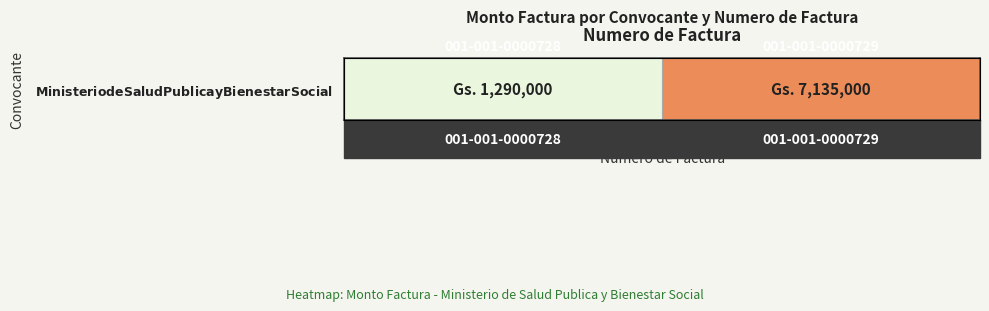

At which category does the chart reach its peak across all series?

001-001-0000729